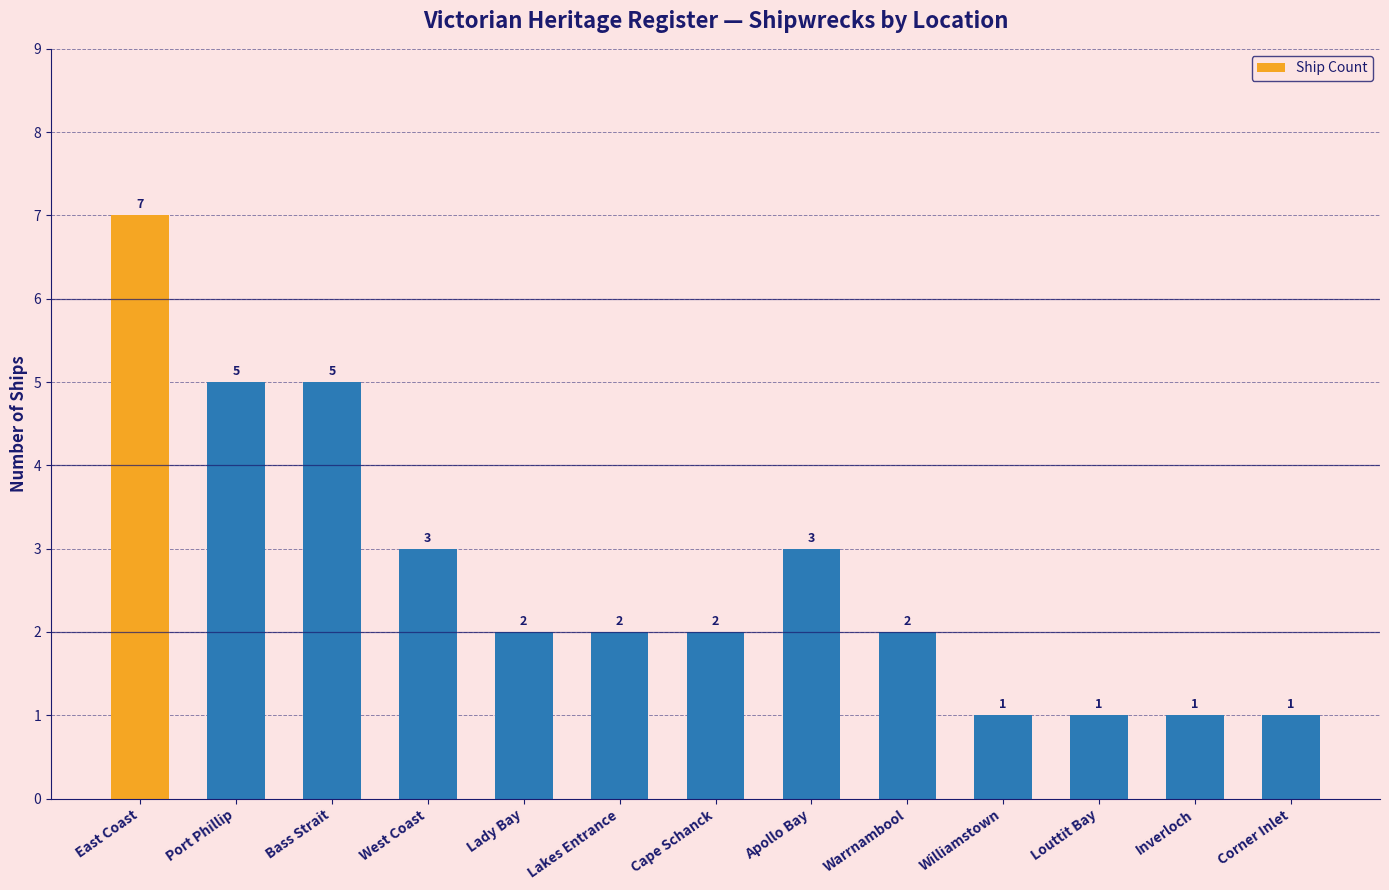

At which label does the data first exceed 2?

East Coast